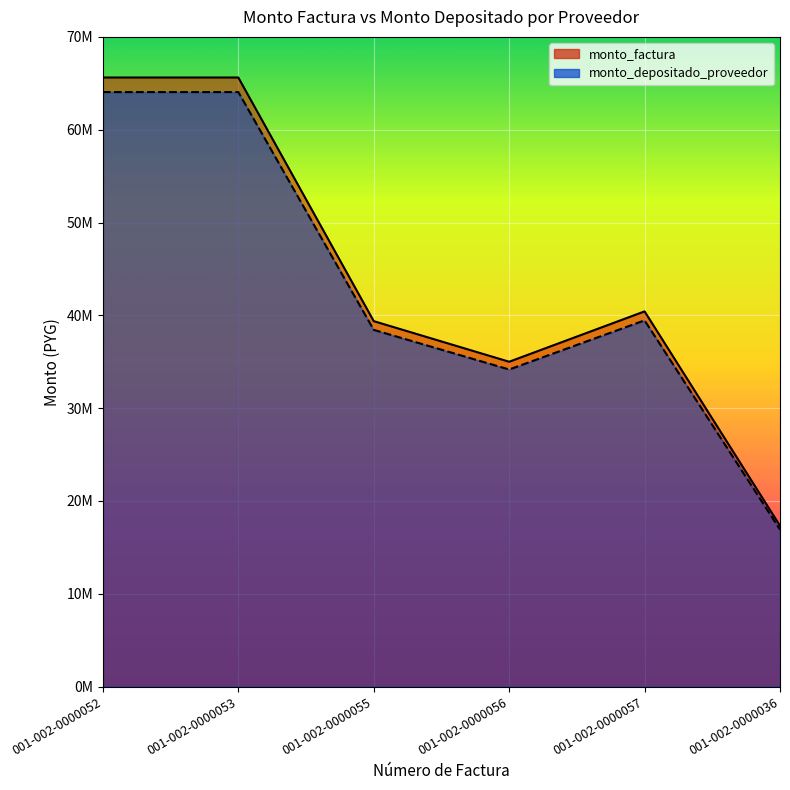

Where does the monto_depositado_proveedor series first go above 39458034?

001-002-0000052